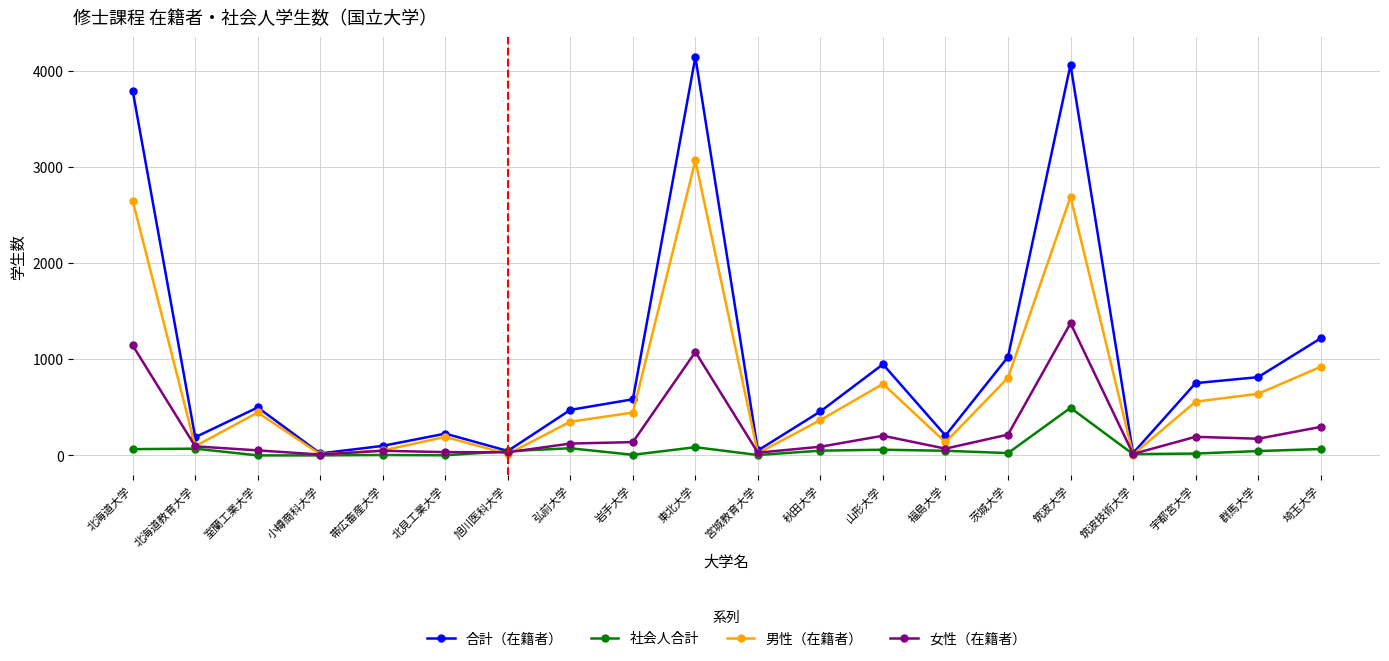

Where is 女性（在籍者） nearest to the value 691?

東北大学